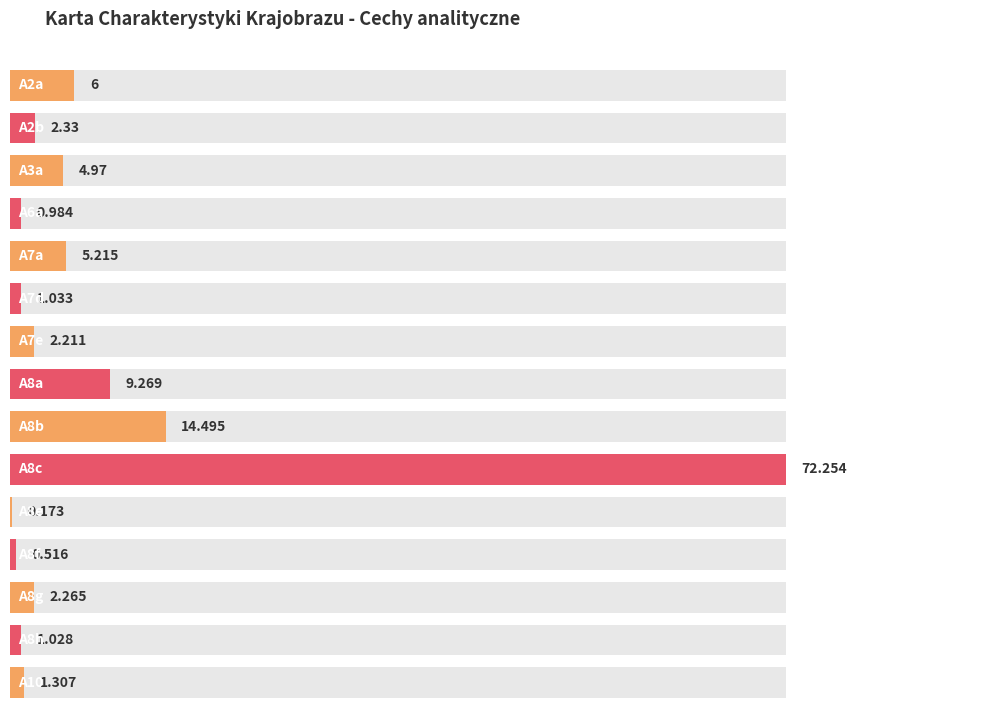

What is the change in value from A2a to A8h?

-5.0